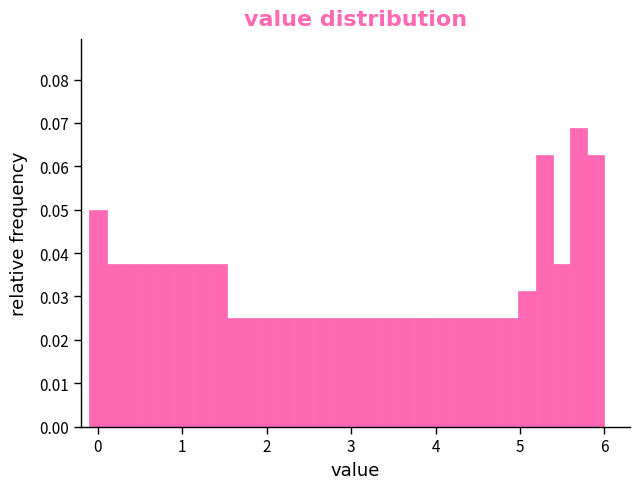

Read against the x-axis, roughly where is the centre of the tallest bar?

5.7